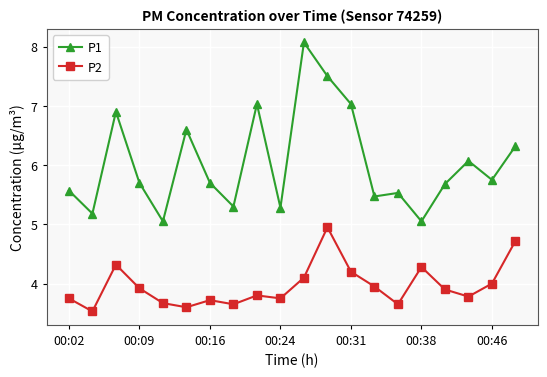

What is the smallest value displayed?

3.5